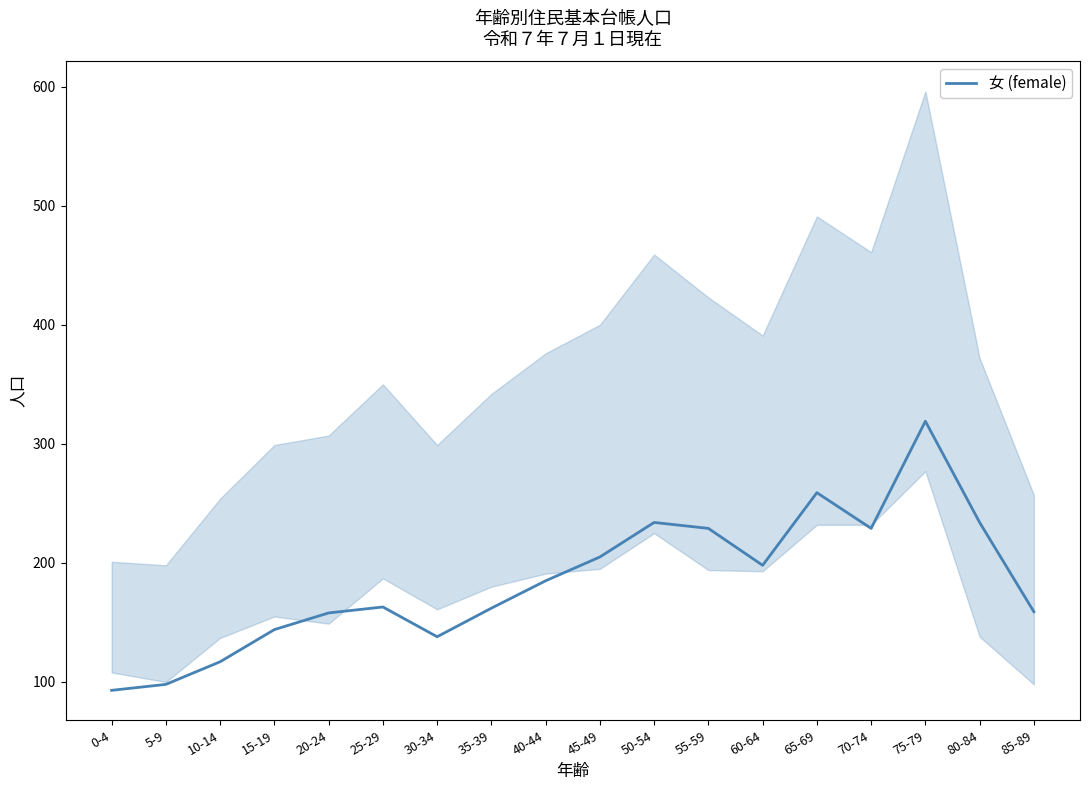

Reading right to left, transcribe all the data shown in this chart.

85-89=159	80-84=234	75-79=319	70-74=229	65-69=259	60-64=198	55-59=229	50-54=234	45-49=205	40-44=185	35-39=162	30-34=138	25-29=163	20-24=158	15-19=144	10-14=117	5-9=98	0-4=93